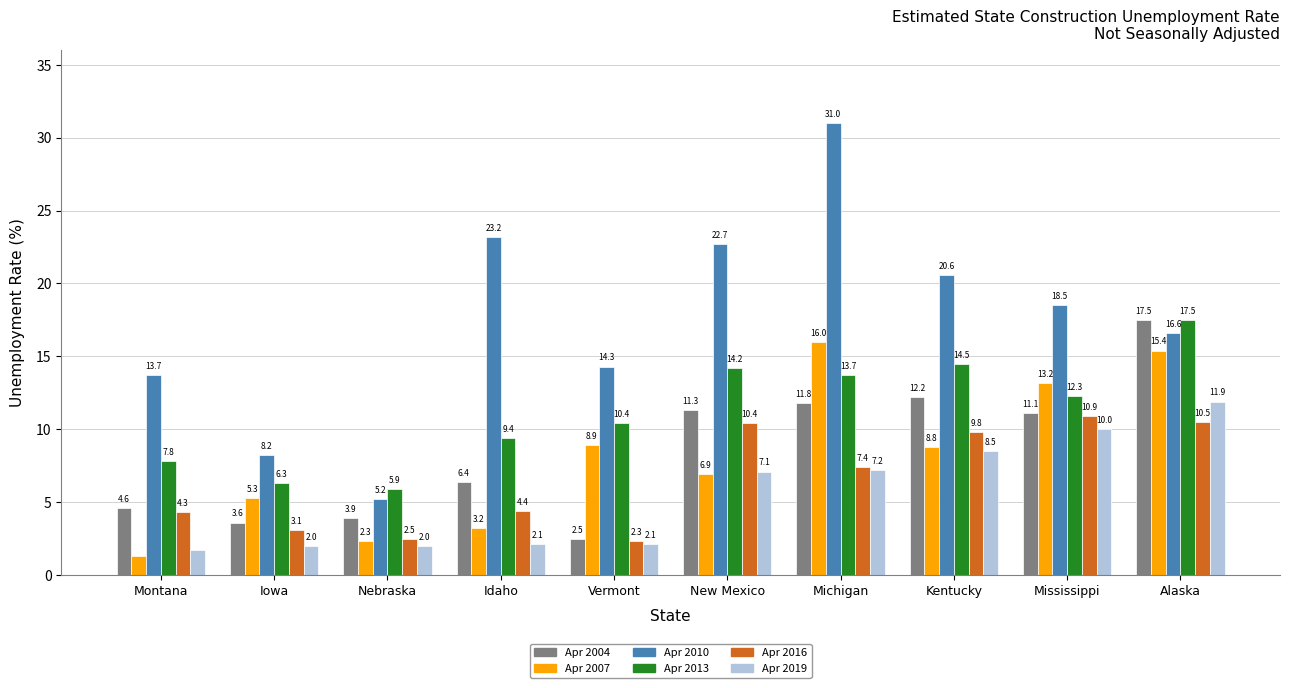

What is the smallest value displayed?

1.3